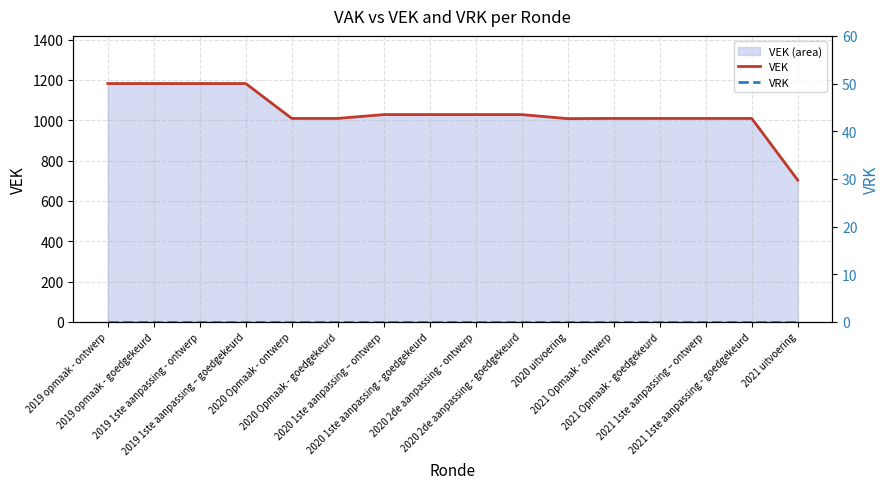

Rank the series by their average value, from highest to lowest.

VEK, VRK